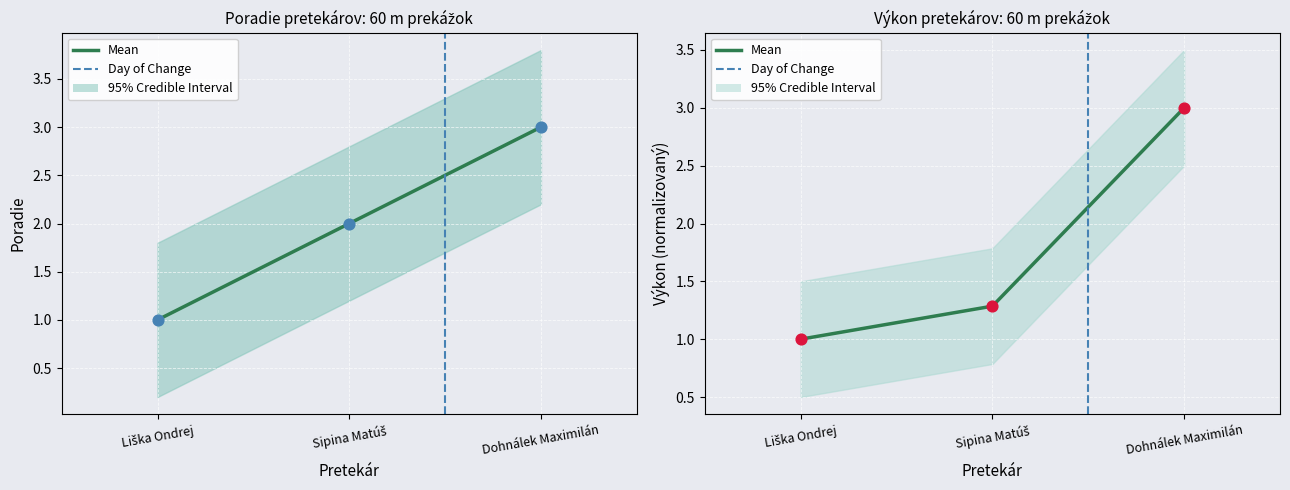

Which series reaches the minimum Y coordinate?

Poradie